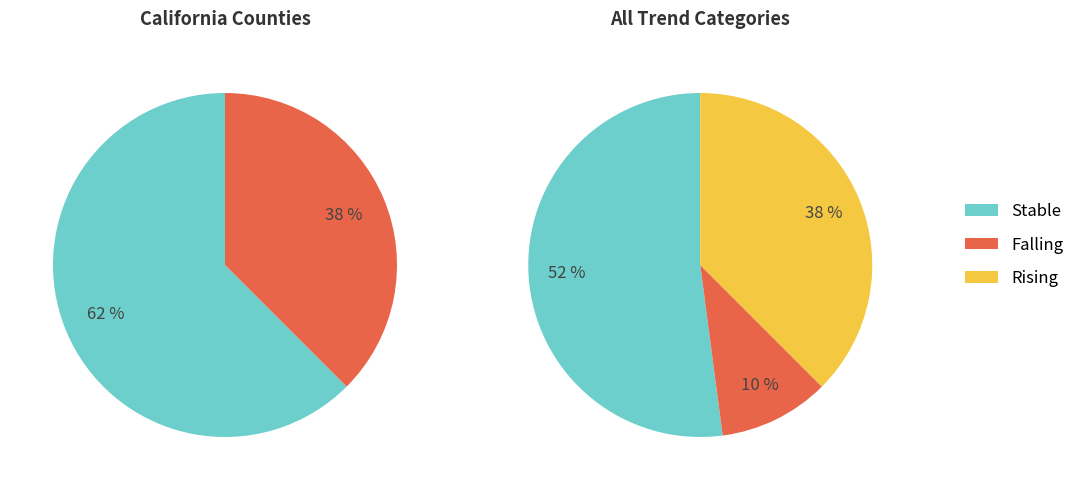

How much of the chart is everything except stable?

47.9%